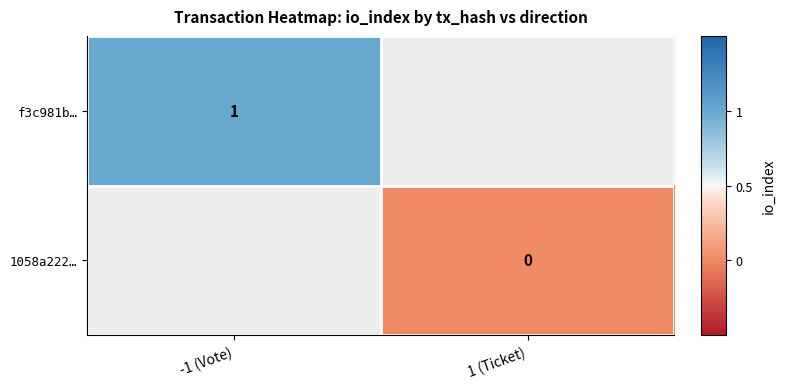

What is the greatest value displayed?

1.0